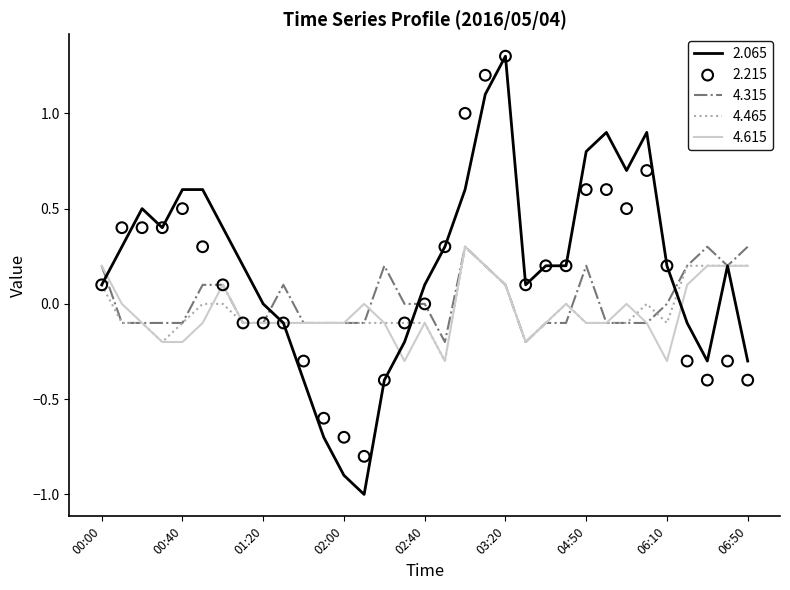

At how many categories does at least one series exceed 1?

2